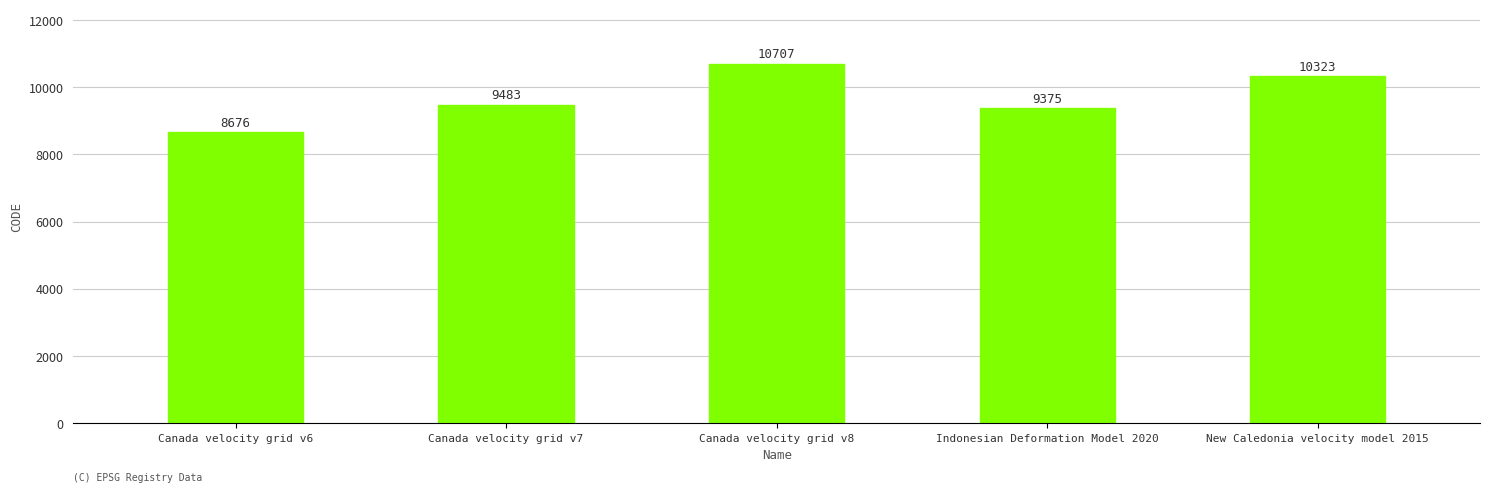

How many series are shown in this chart?

1